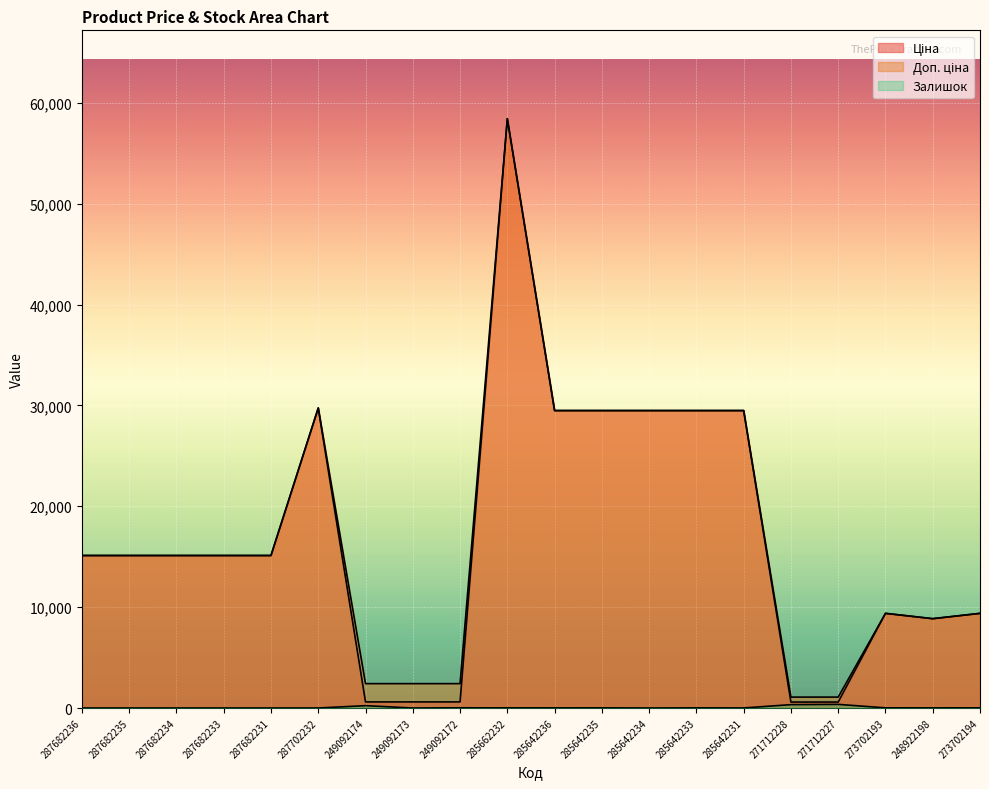

Rank the series at 249092174 from highest to lowest value.

Доп. ціна, Ціна, Залишок